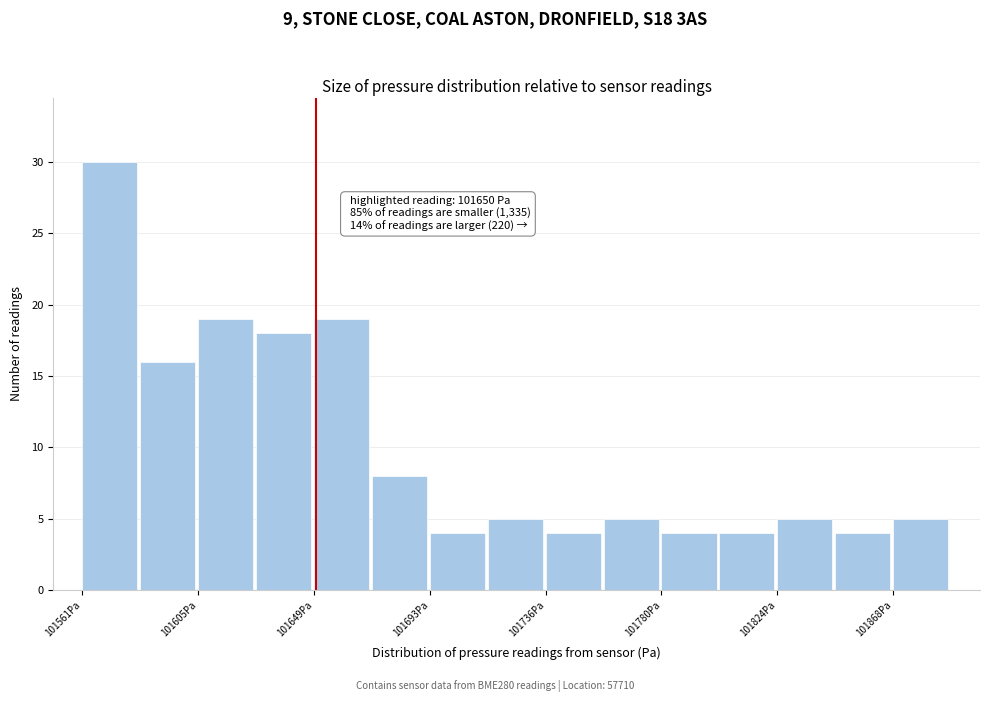

Over which range of the x-axis is the bar tallest?

101560 to 101585